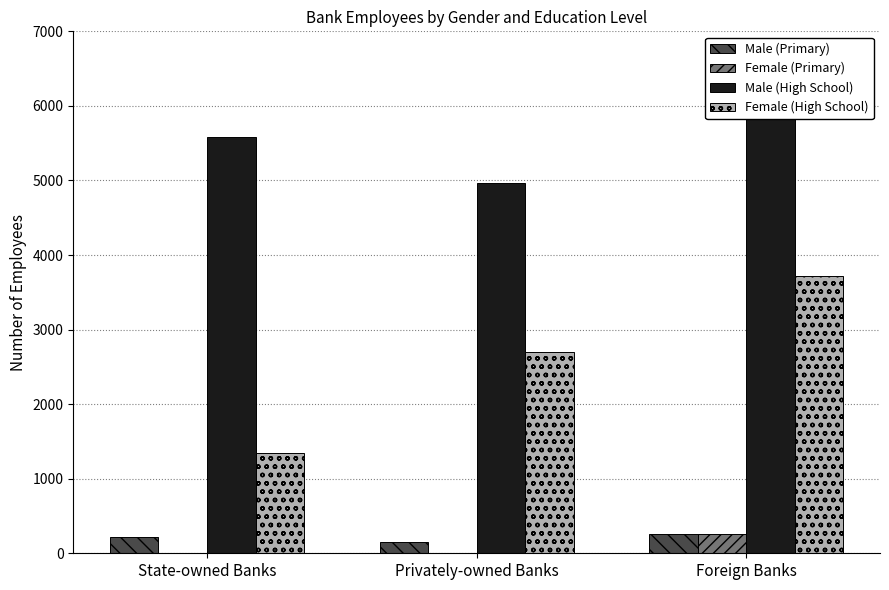

True or false: Female (High School) has a value of 2695 at Privately-owned Banks.

True